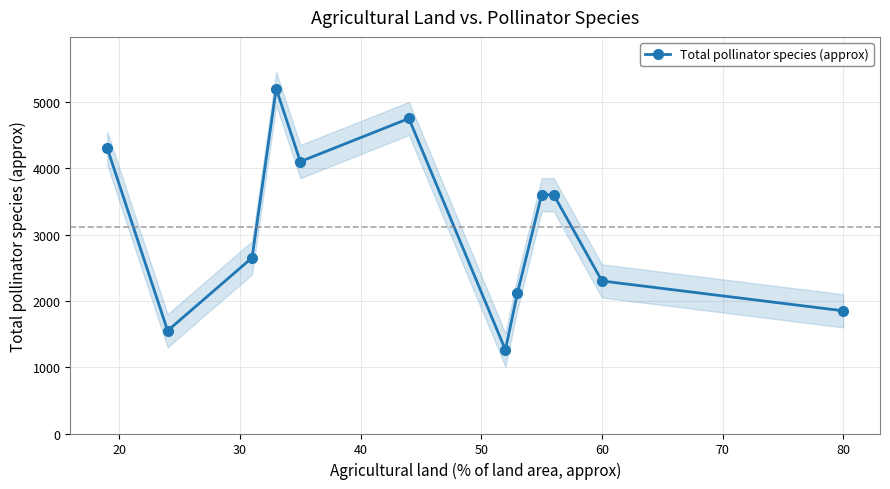

What is the value of the 10th point from the left?

3600